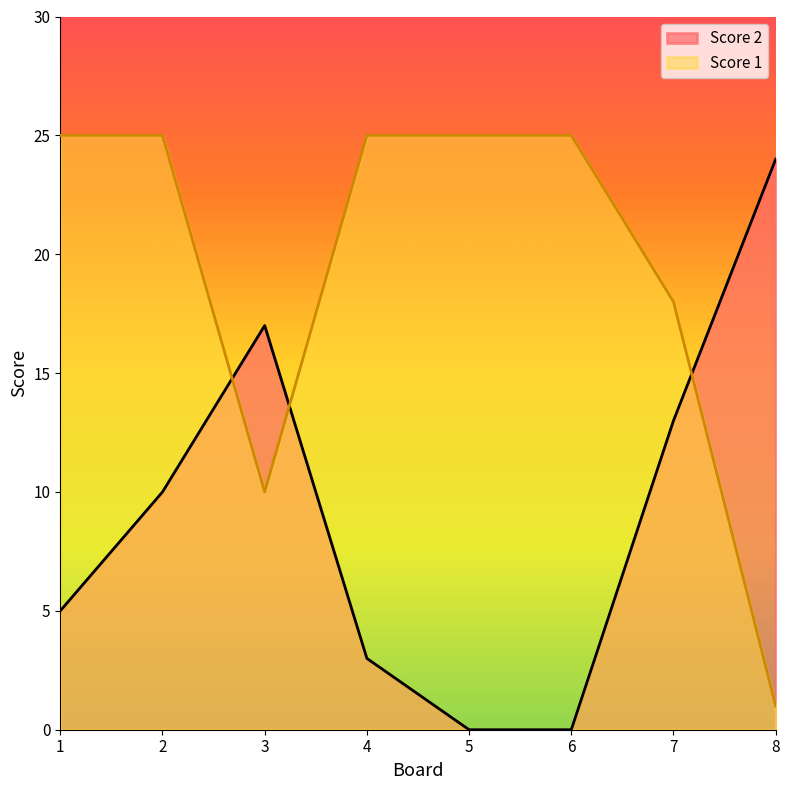

How many values in Score 2 are above zero?

6